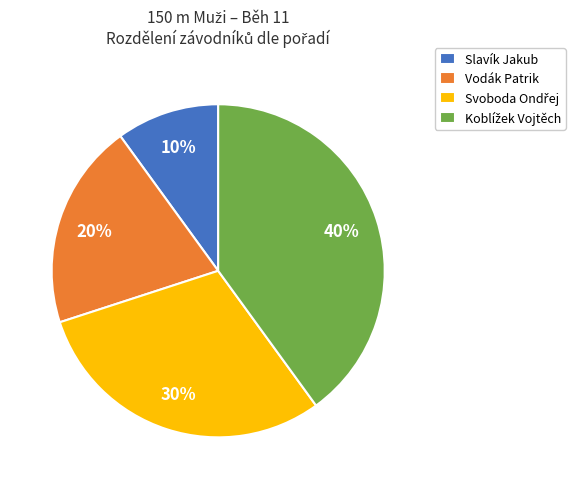

Is Vodák Patrik the majority of the pie?

No